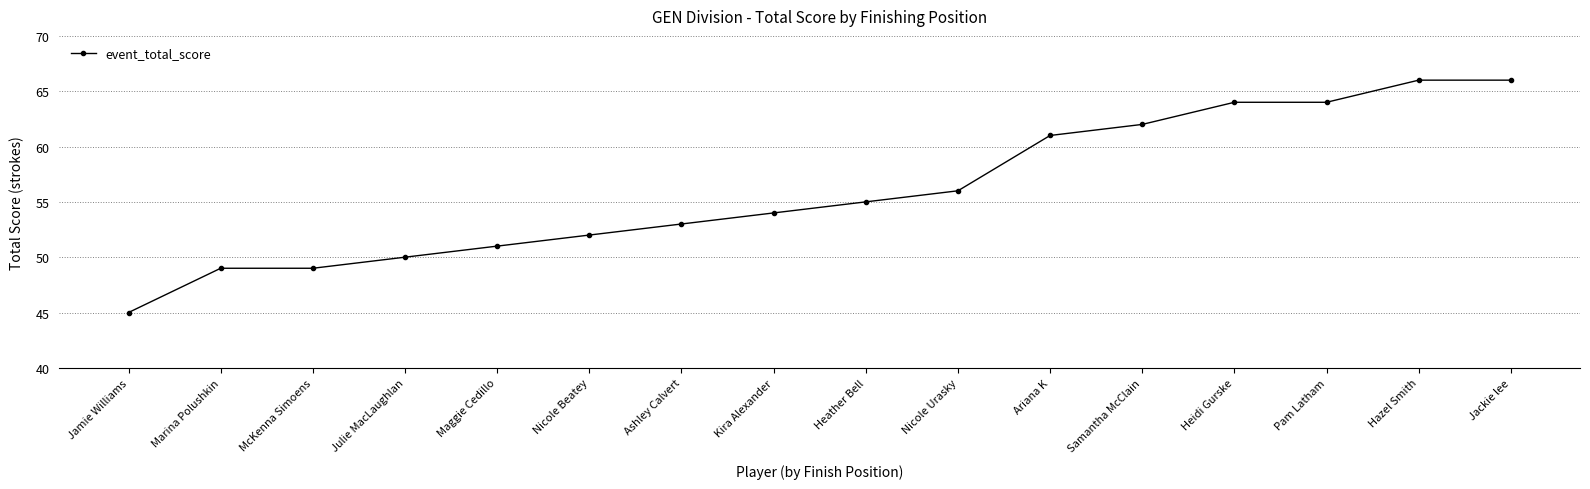

What is the smallest value displayed?

45